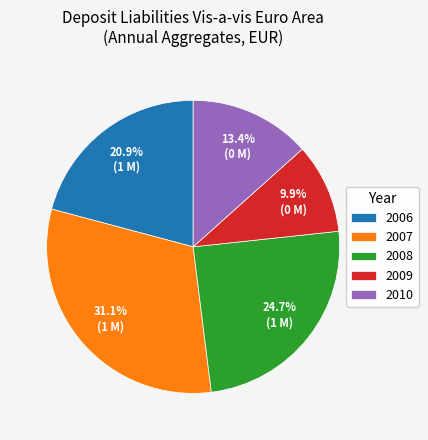

Rank the categories by value from highest to lowest.

2007, 2008, 2006, 2010, 2009